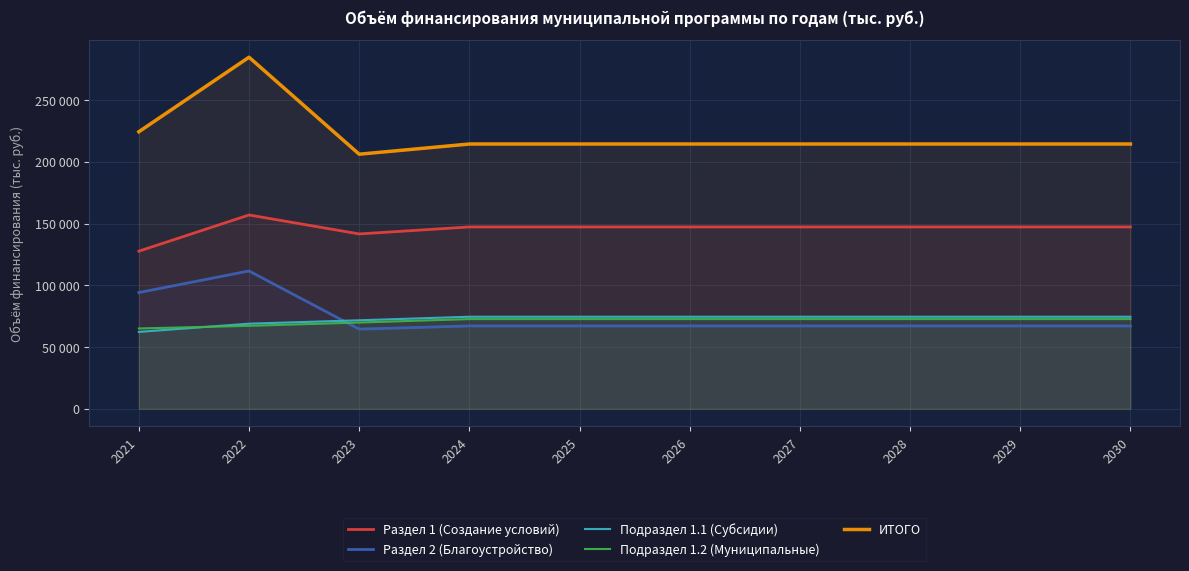

What is the sum of all Подраздел 1.2 (Муниципальные) values?

711013.5